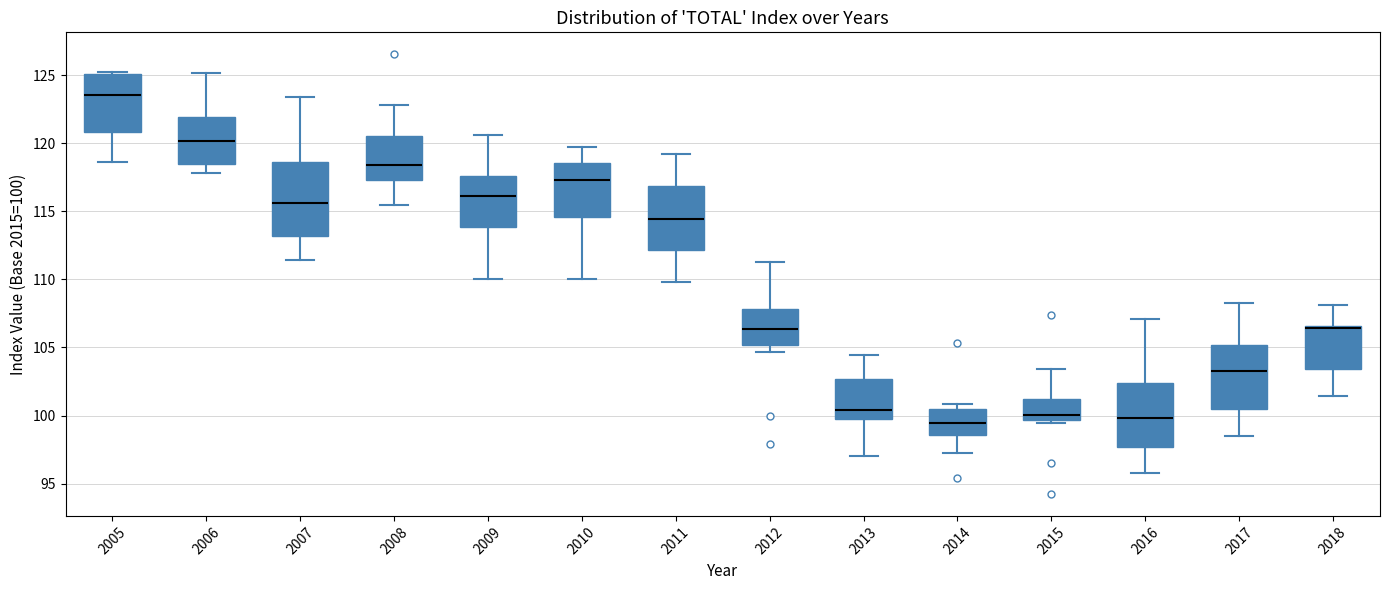

Reading left to right, read every box against the y-axis: the position of its median line, the range the box covers, and the ends of its whiskers. The values are not printed on the chart, so give them approximately, as read against the axis.

2005: median 123.5, box 121.0 to 125.0, whiskers 118.5 to 125.0
2006: median 120.0, box 118.5 to 122.0, whiskers 118.0 to 125.0
2007: median 115.5, box 113.0 to 118.5, whiskers 111.5 to 123.5
2008: median 118.5, box 117.5 to 120.5, whiskers 115.5 to 123.0
2009: median 116.0, box 114.0 to 117.5, whiskers 110.0 to 120.5
2010: median 117.5, box 114.5 to 118.5, whiskers 110.0 to 119.5
2011: median 114.5, box 112.0 to 117.0, whiskers 110.0 to 119.0
2012: median 106.5, box 105.0 to 108.0, whiskers 104.5 to 111.5
2013: median 100.5, box 100.0 to 102.5, whiskers 97.0 to 104.5
2014: median 99.5, box 98.5 to 100.5, whiskers 97.5 to 101.0
2015: median 100.0, box 99.5 to 101.0, whiskers 99.5 (just below the box's lower edge) to 103.5
2016: median 100.0, box 97.5 to 102.5, whiskers 96.0 to 107.0
2017: median 103.0, box 100.5 to 105.0, whiskers 98.5 to 108.5
2018: median 106.5 (just below the box's upper edge), box 103.5 to 106.5, whiskers 101.5 to 108.0